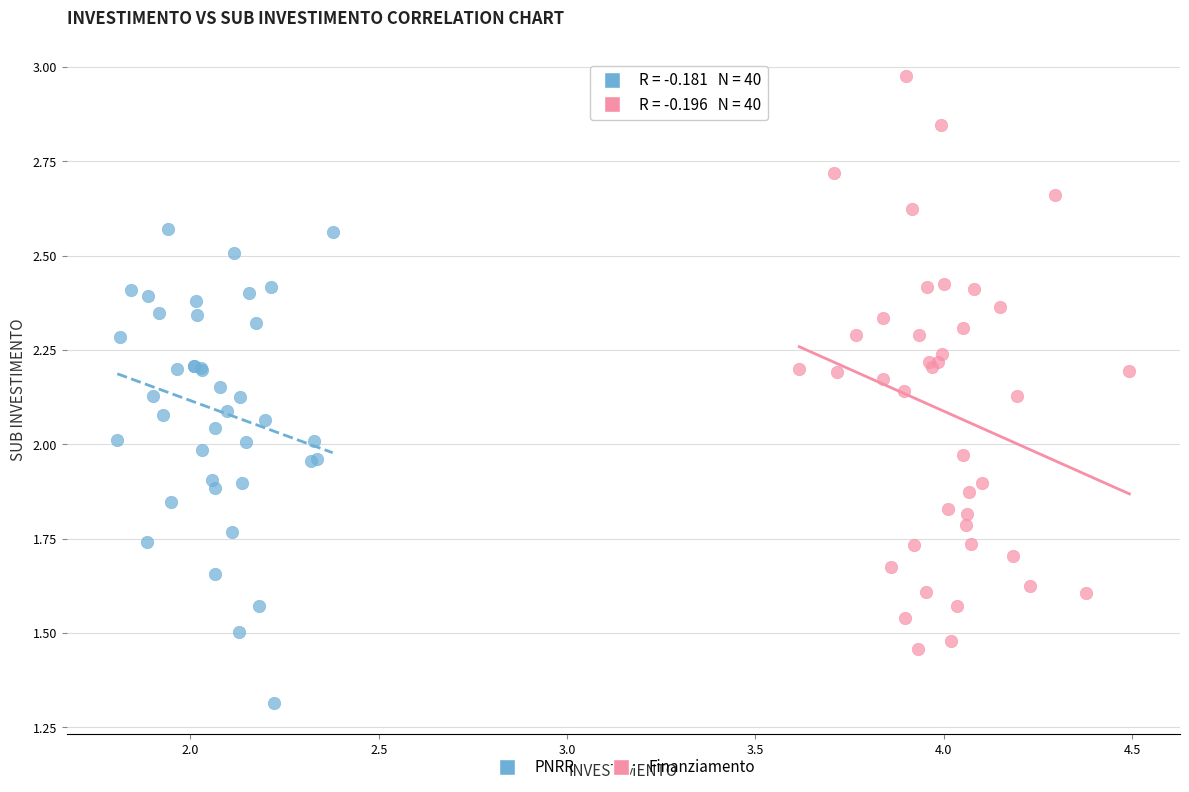

Which series has the largest Y range (max minus min)?

Finanziamento